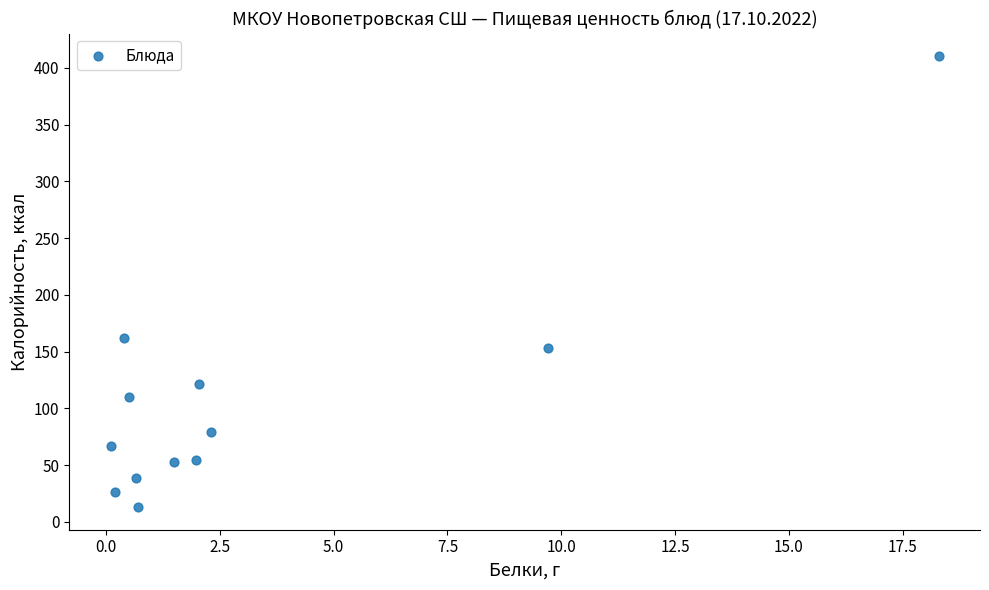

What Y value in the scatter plot is closest to 211?

162.1